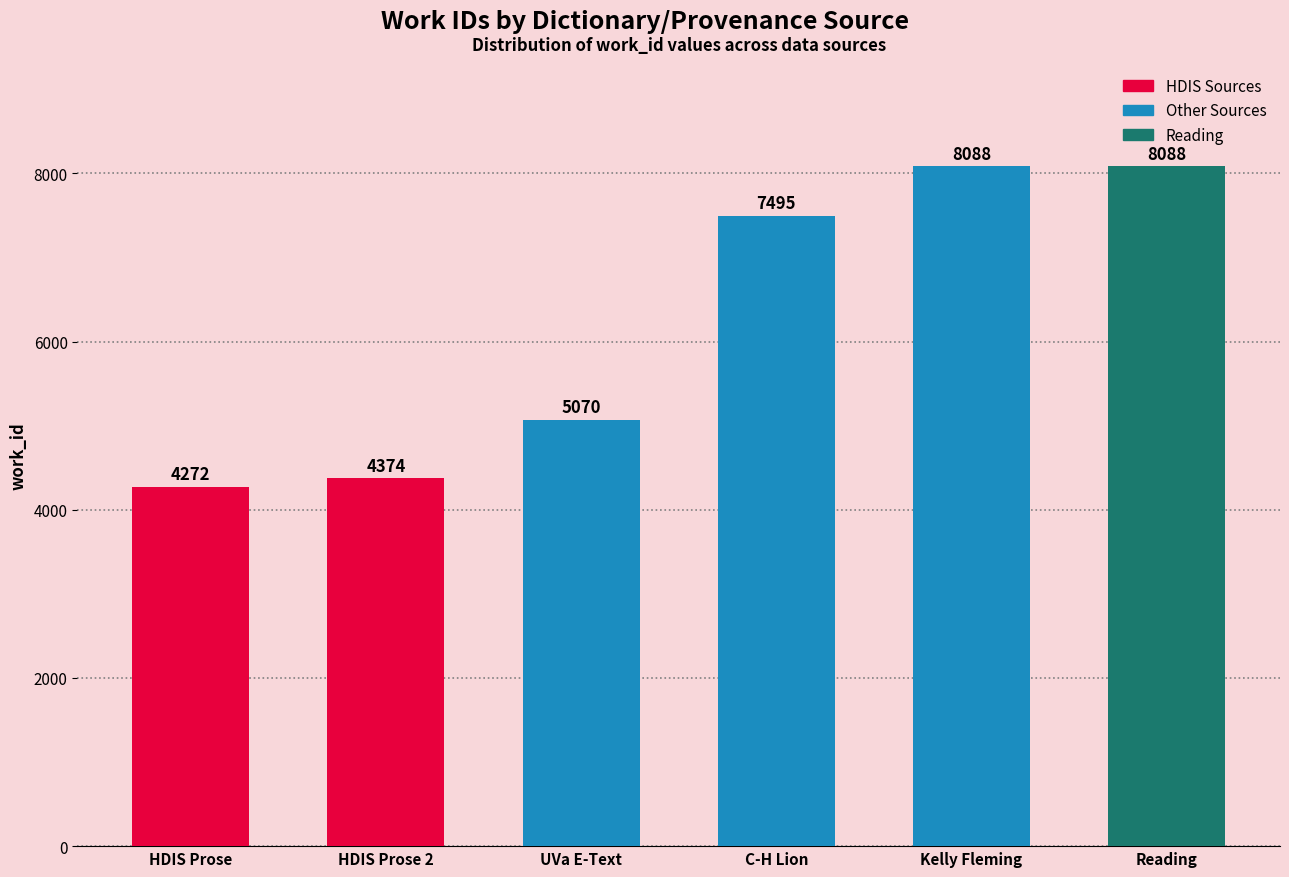

Which label corresponds to the smallest value in the chart?

HDIS Prose